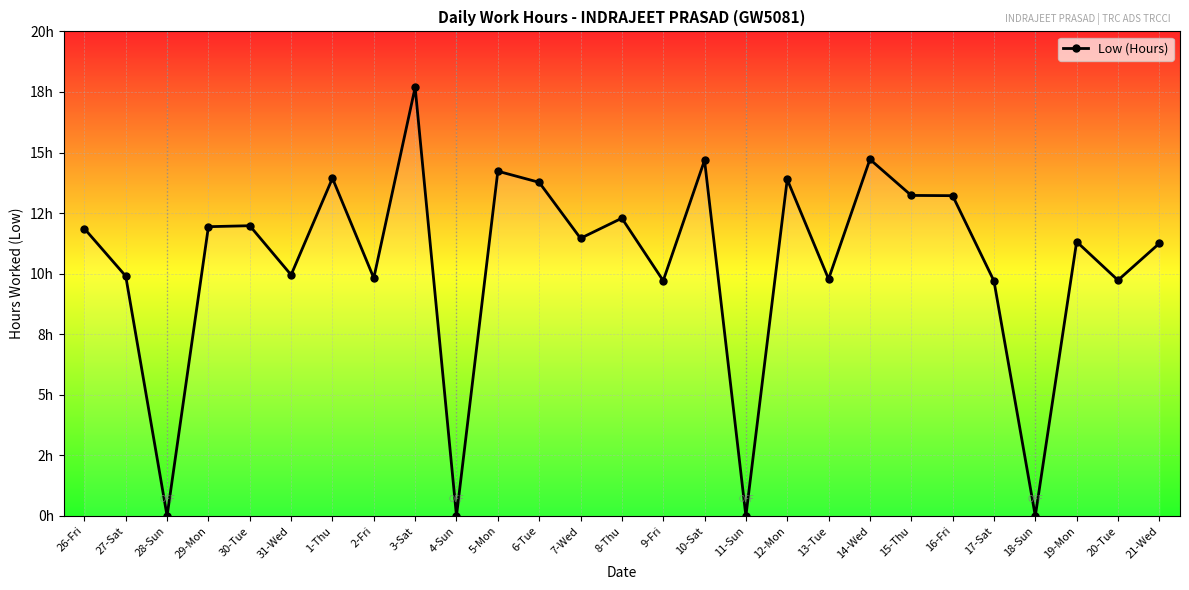

What is the maximum value shown in the chart?

17.7